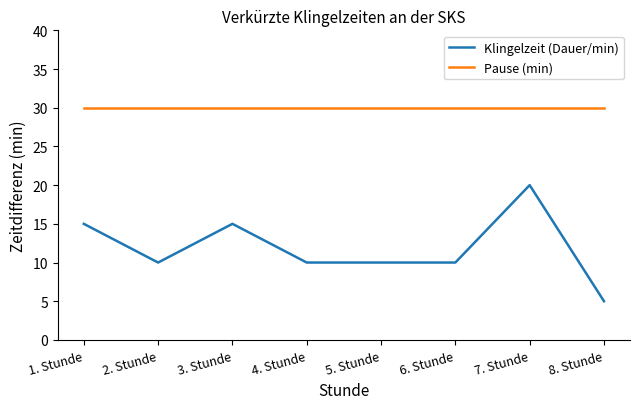

What is the sum of the Pause (min) values at 8. Stunde and 3. Stunde?

60